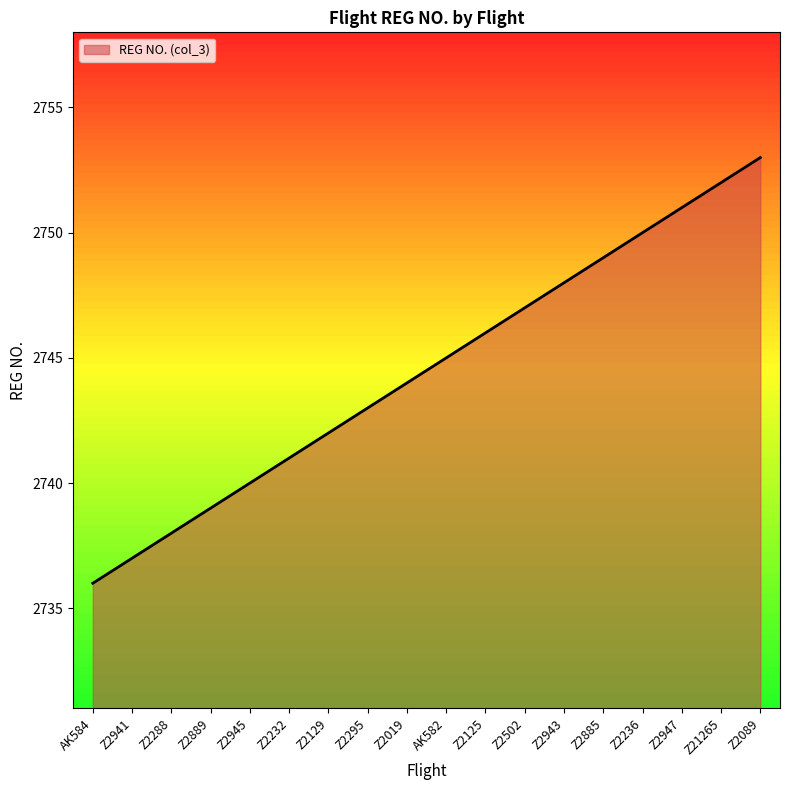

List the labels in order of value, largest first.

Z2089, Z21265, Z2947, Z2236, Z2885, Z2943, Z2502, Z2125, AK582, Z2019, Z2295, Z2129, Z2232, Z2945, Z2889, Z2288, Z2941, AK584